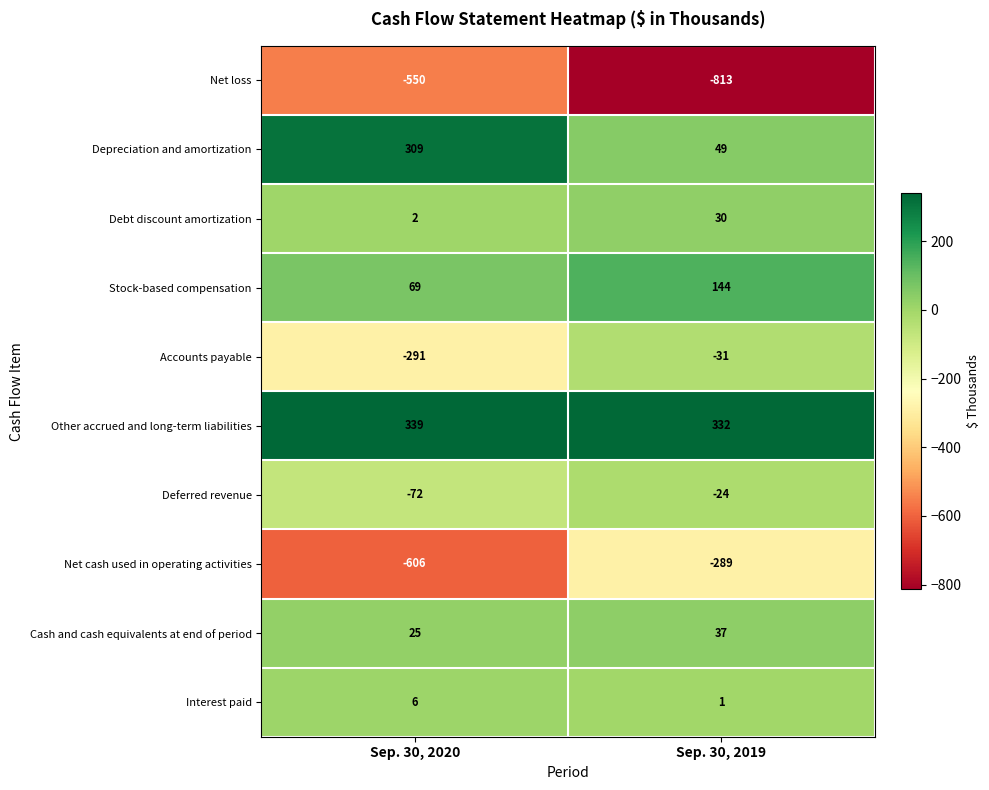

Reading left to right, extract all data points from this chart.

Net loss: -550	-813
Depreciation and amortization: 309	49
Debt discount amortization: 2	30
Stock-based compensation: 69	144
Accounts payable: -291	-31
Other accrued and long-term liabilities: 339	332
Deferred revenue: -72	-24
Net cash used in operating activities: -606	-289
Cash and cash equivalents at end of period: 25	37
Interest paid: 6	1